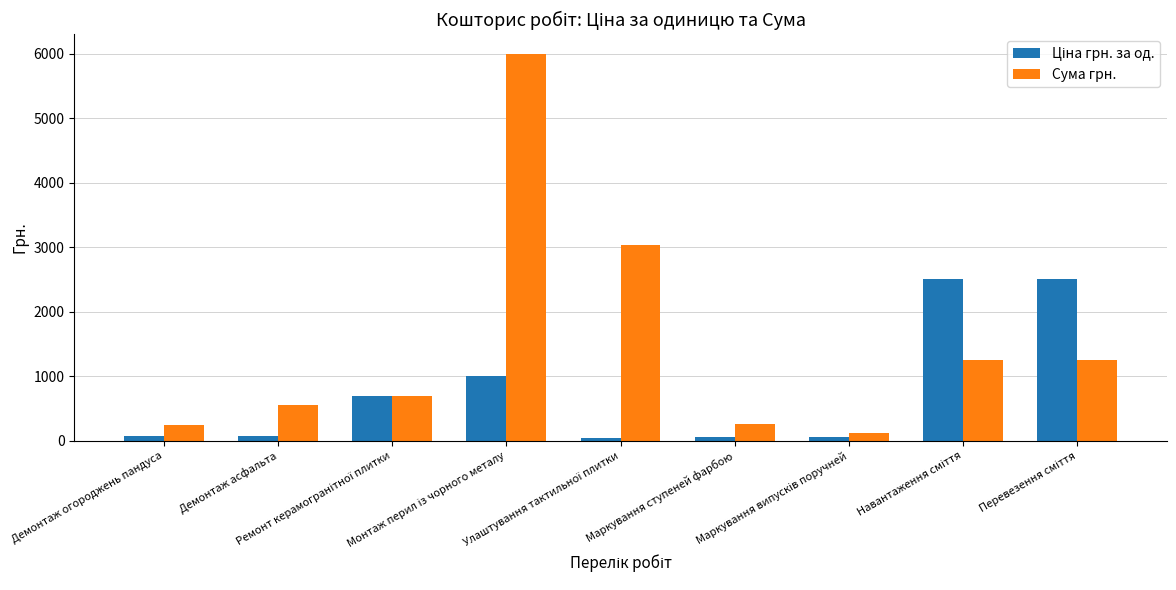

What is the greatest value displayed?

6000.0